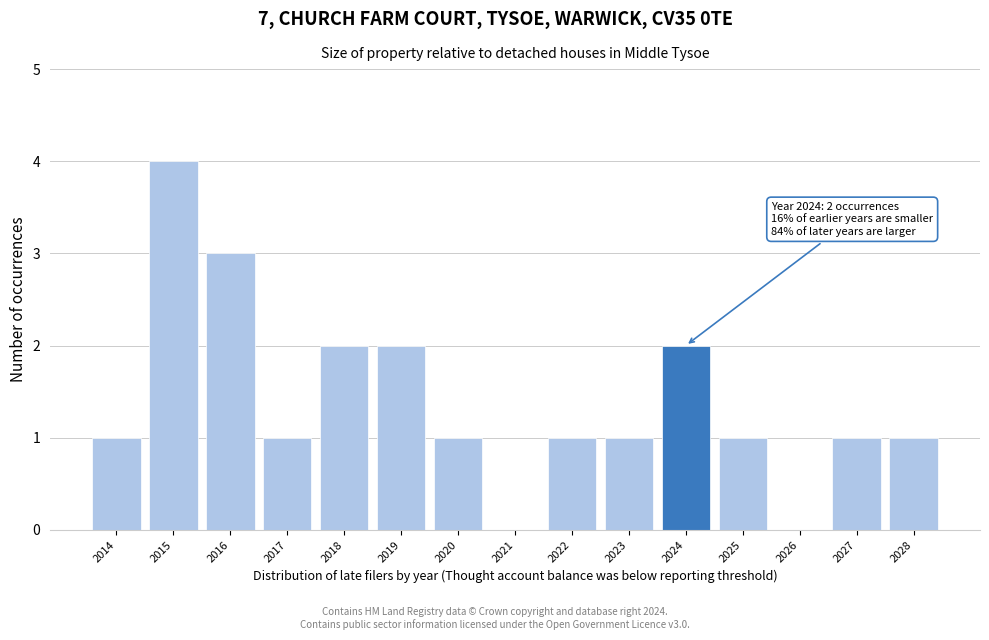

Reading left to right, transcribe all the data shown in this chart.

2014=1	2015=4	2016=3	2017=1	2018=2	2019=2	2020=1	2021=0	2022=1	2023=1	2024=2	2025=1	2026=0	2027=1	2028=1